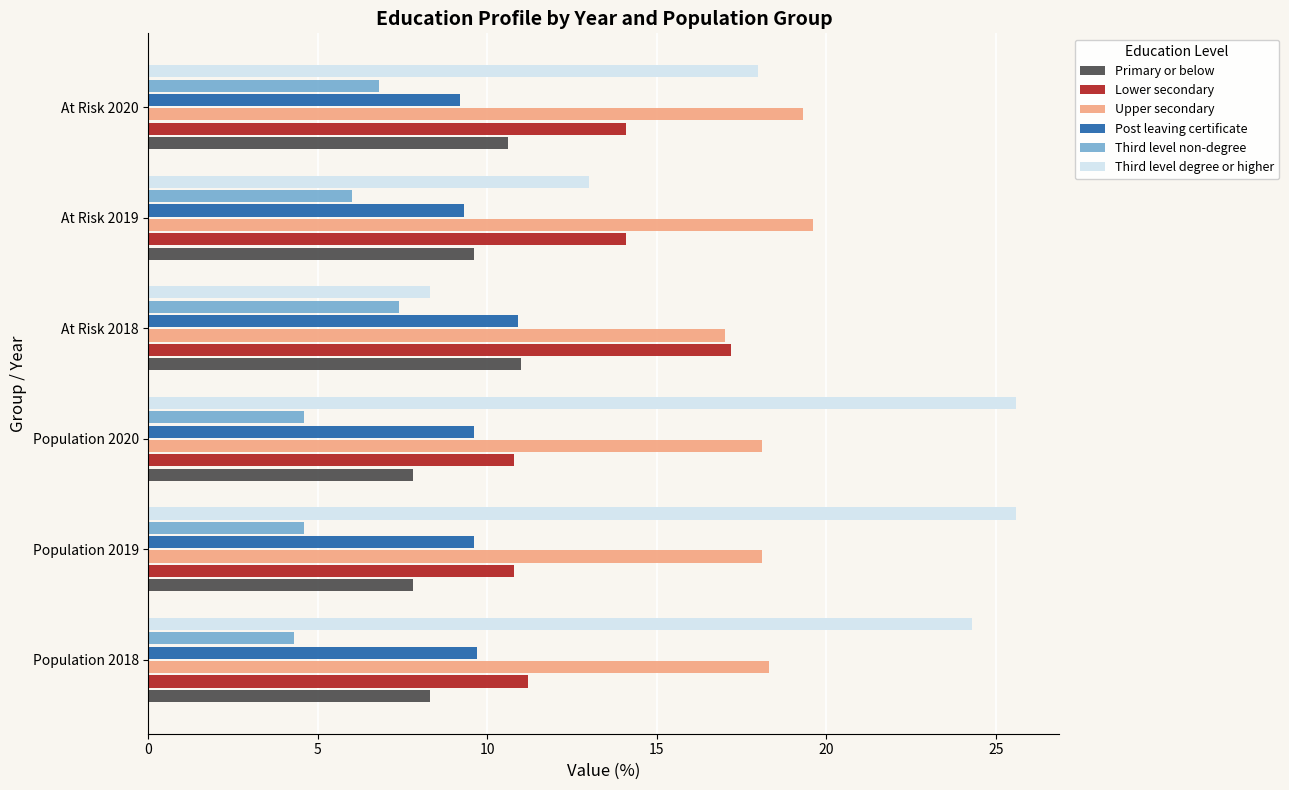

What is the difference between the maximum and second lowest values in the Post leaving certificate series?

1.6